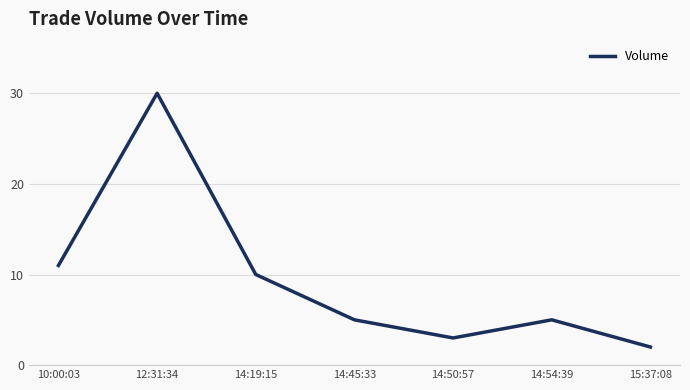

What is the smallest value displayed?

2